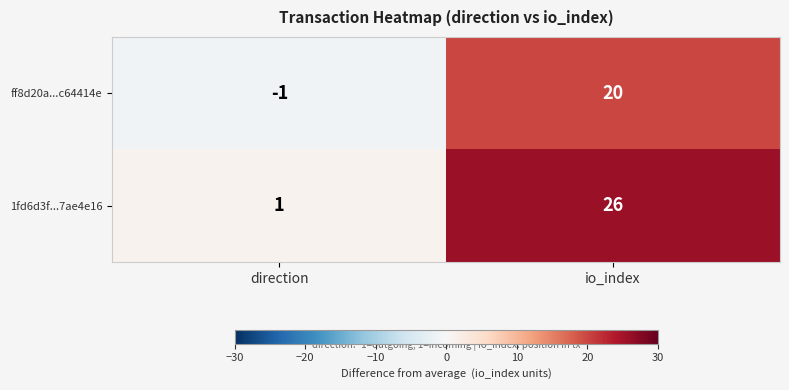

What is the difference between the maximum and minimum values in the ff8d20a...c64414e series?

21